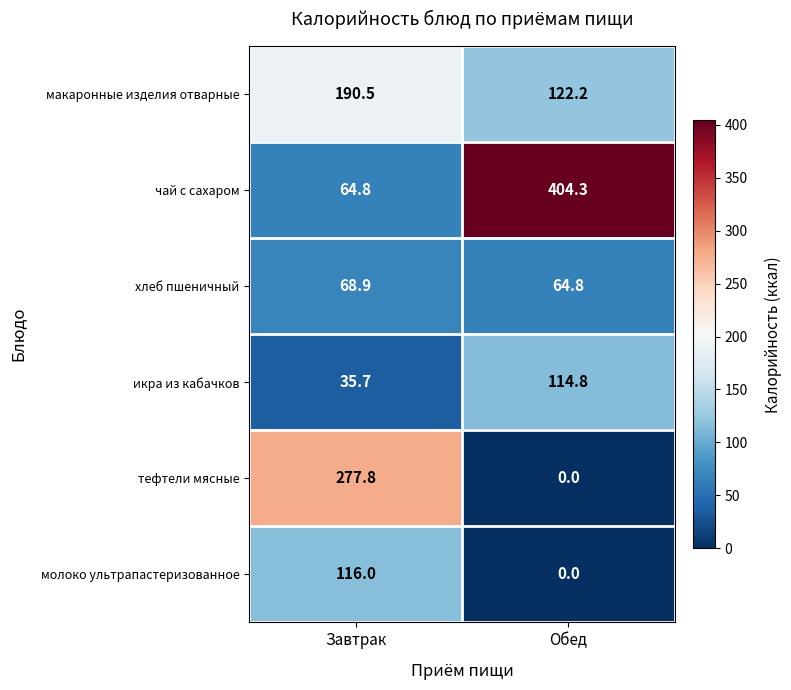

Where does the хлеб пшеничный series first go above 68?

Завтрак